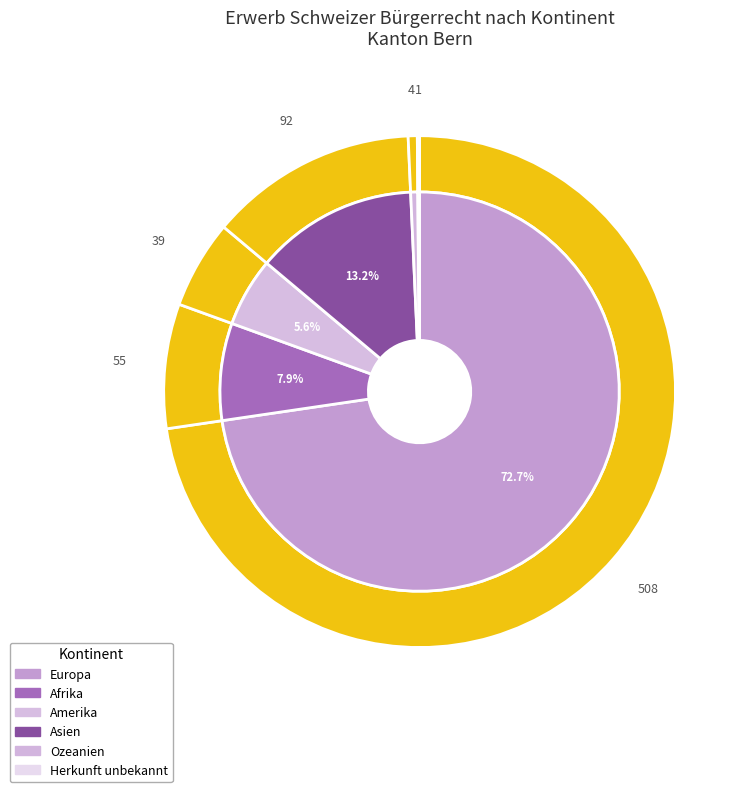

What percentage do Herkunft unbekannt and Amerika together represent?

5.7%